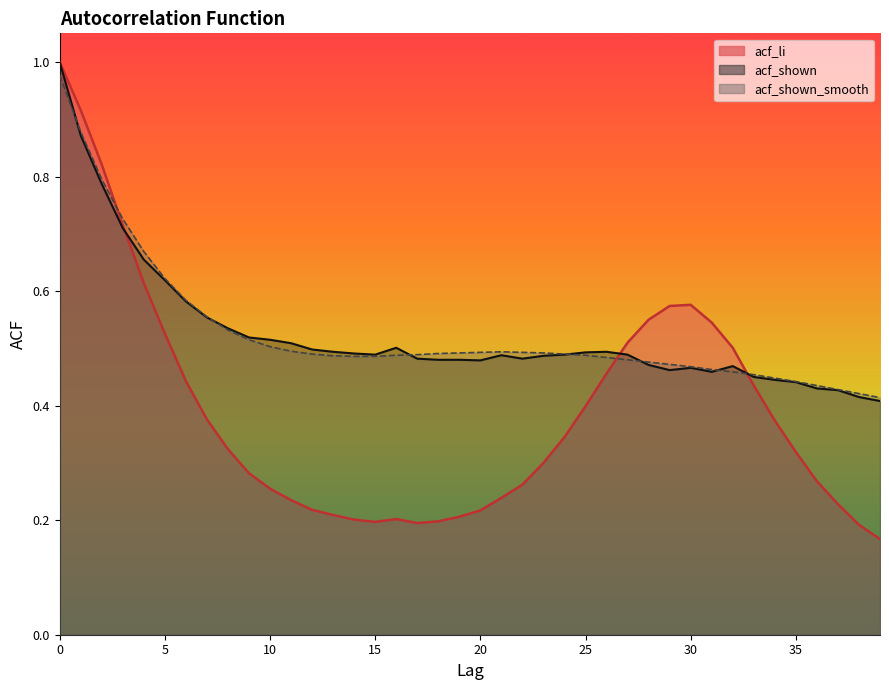

Rank the categories by acf_shown value from lowest to highest.

39, 38, 37, 36, 35, 34, 33, 31, 29, 30, 32, 28, 20, 18, 19, 17, 22, 23, 21, 15, 24, 27, 14, 25, 13, 26, 12, 16, 11, 10, 9, 8, 7, 6, 5, 4, 3, 2, 1, 0